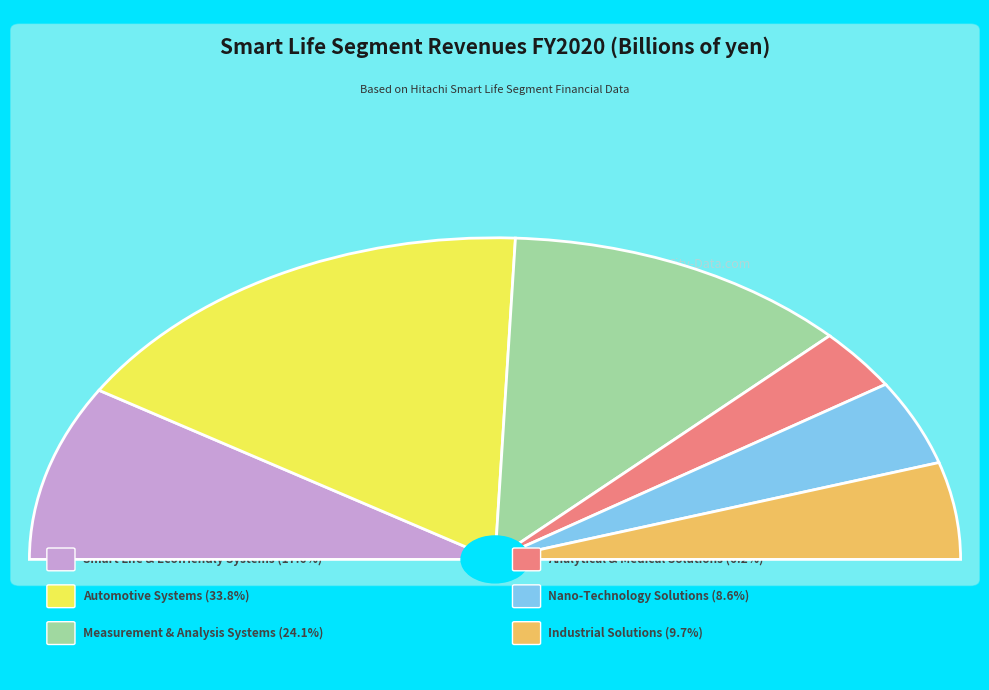

To the nearest percent, what is the difference between the largest and smallest slice percentages?

28%